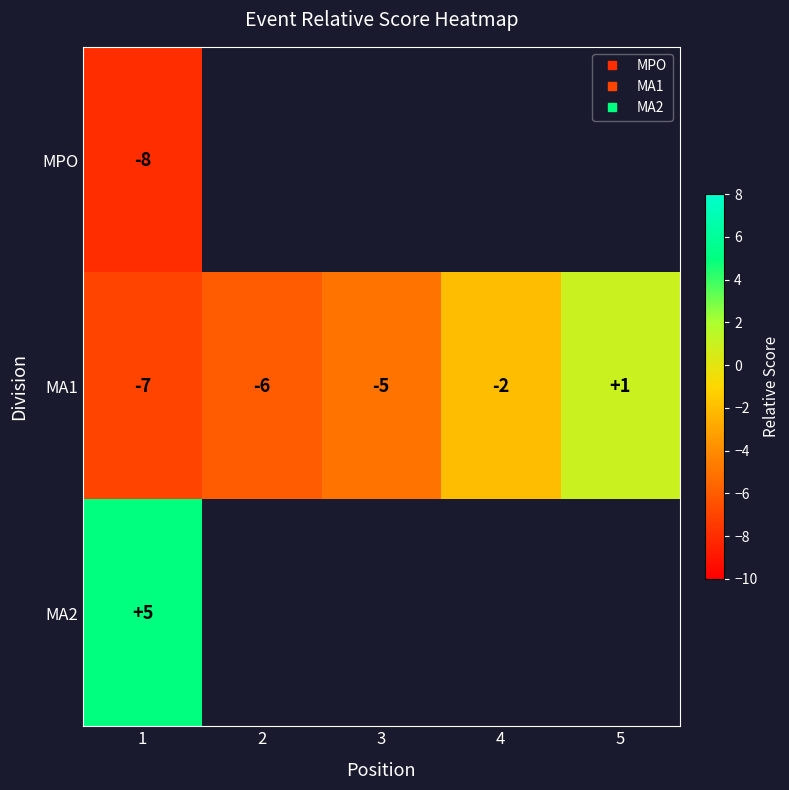

At how many categories does at least one series exceed -3?

3